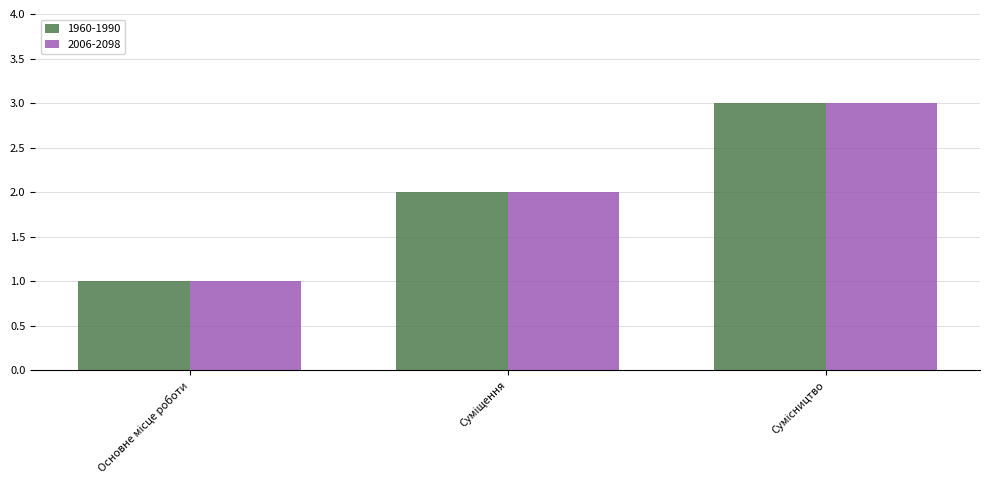

What is the sum of all 1960-1990 values?

6